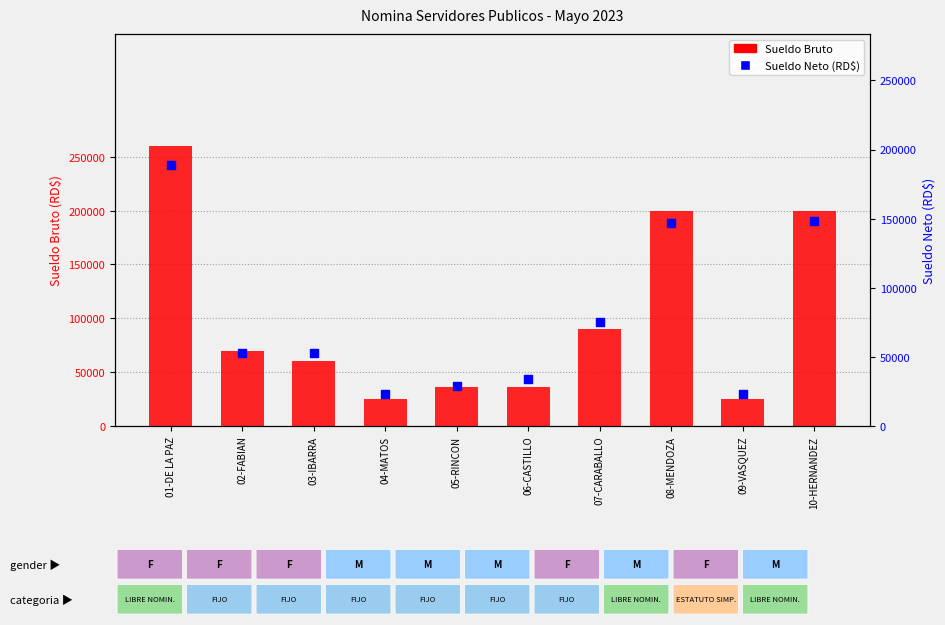

Which series has the largest total across all categories?

Sueldo Bruto